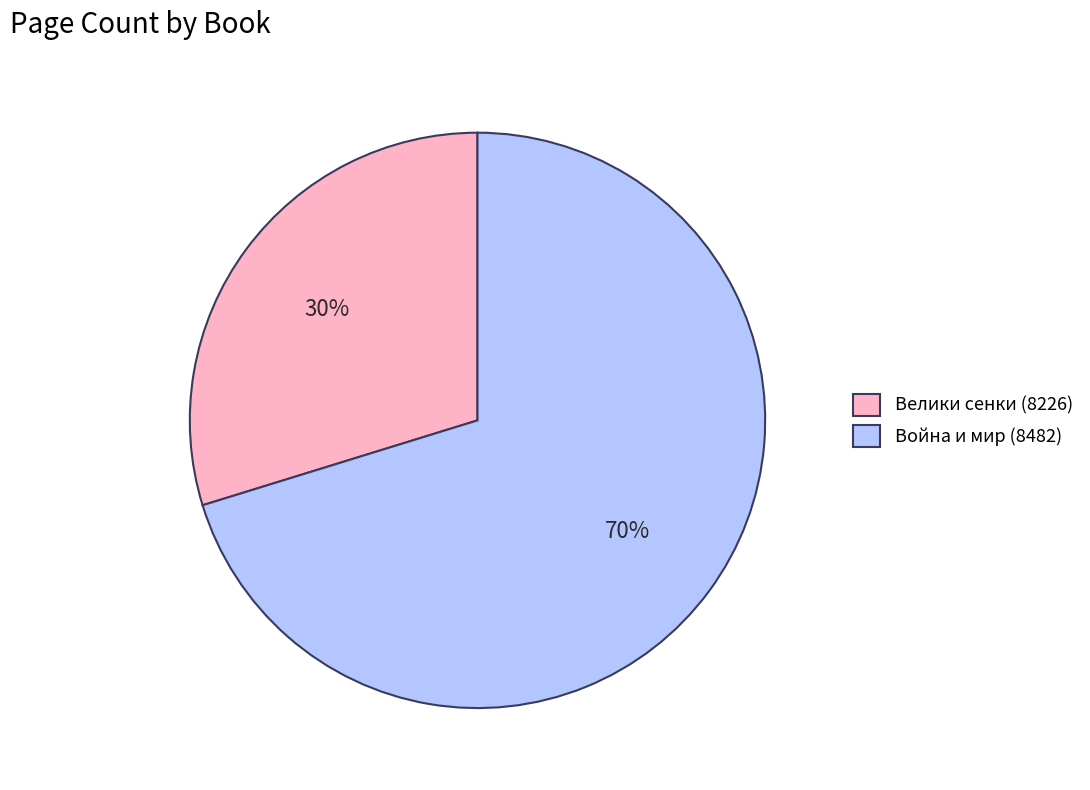

Is there any slice that represents more than half of the pie?

Yes